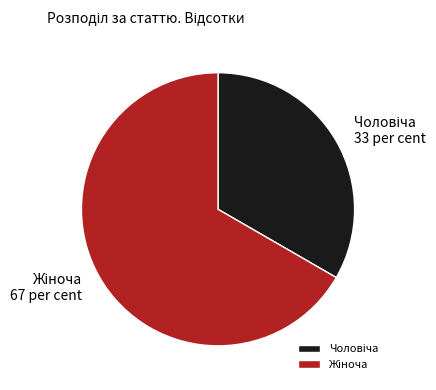

Does any single category account for the majority?

Yes